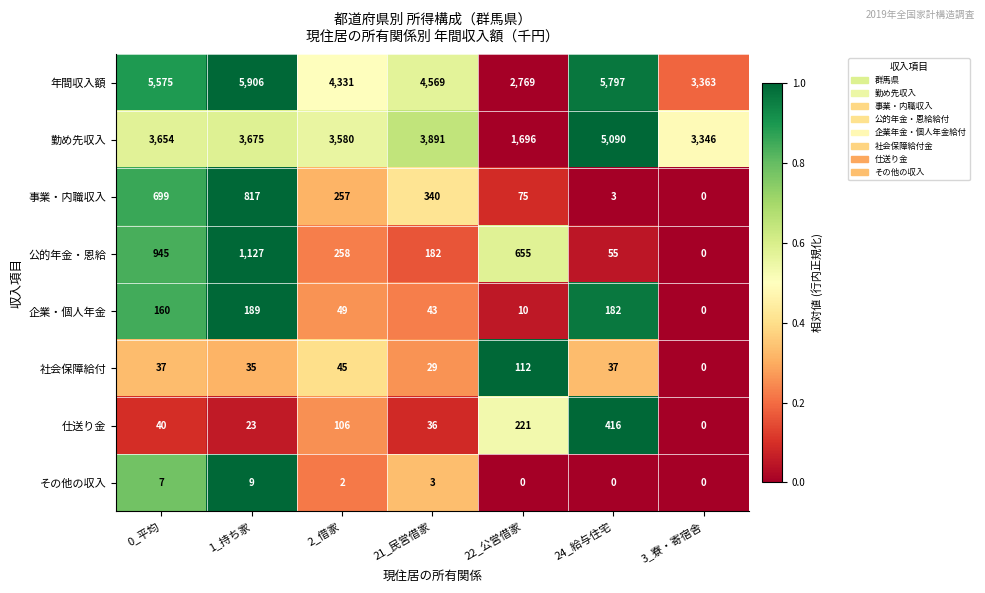

True or false: 公的年金・恩給 has a value of -399 at 3_寮・寄宿舎.

False